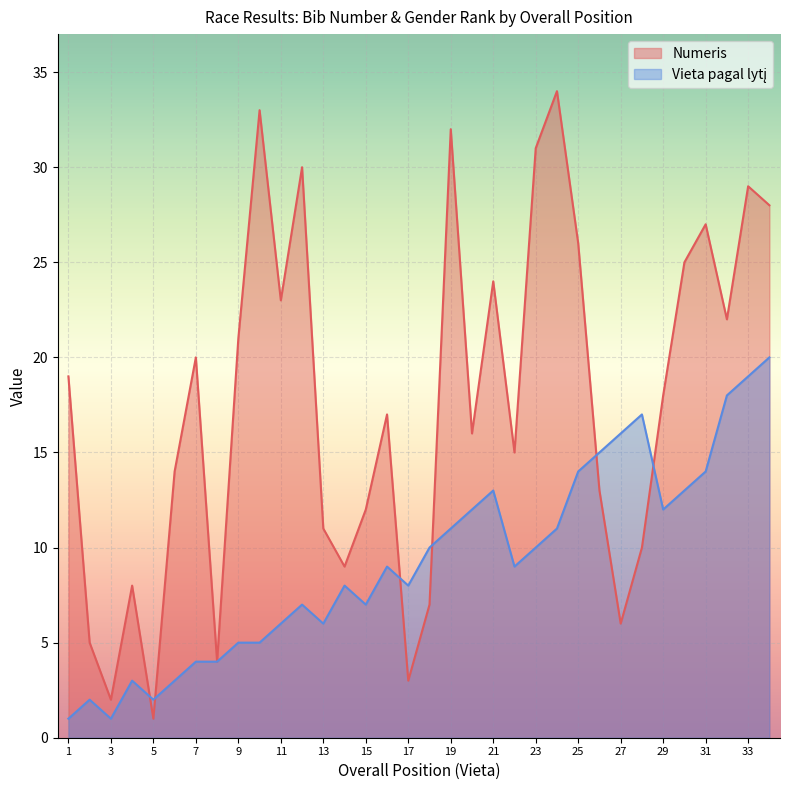

How many lines are shown in the chart?

2